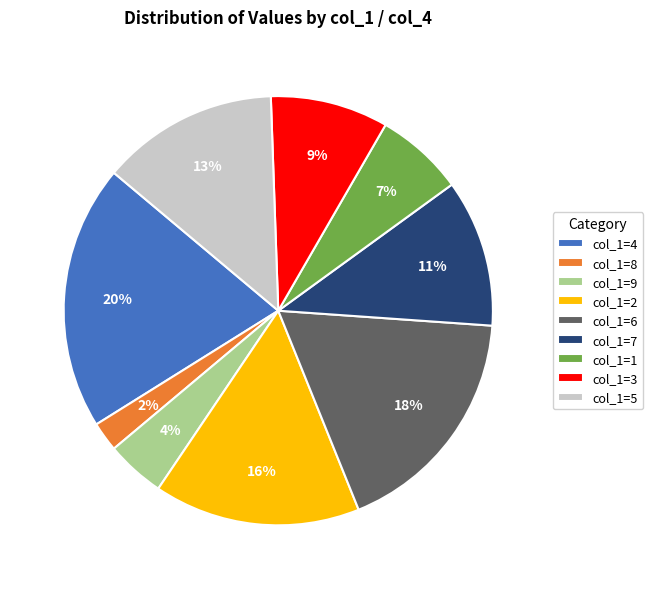

Rank the categories by value from lowest to highest.

col_1=8, col_1=9, col_1=1, col_1=3, col_1=7, col_1=5, col_1=2, col_1=6, col_1=4